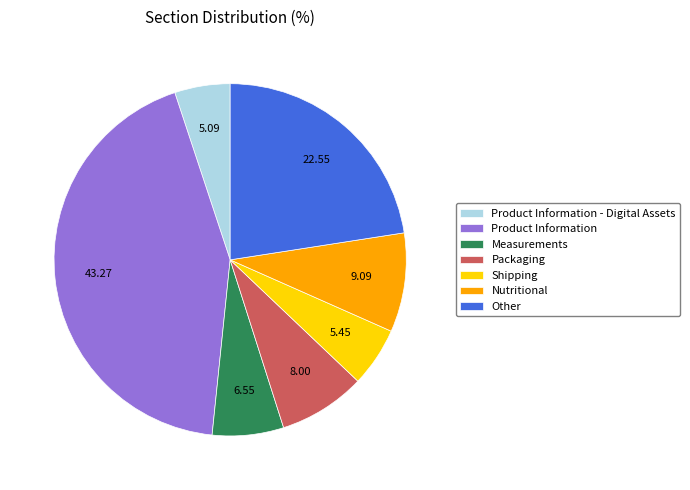

Which has a higher value, Other or Product Information - Digital Assets?

Other